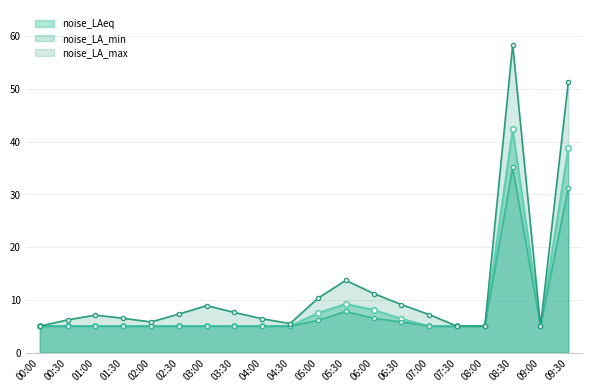

List the series in order of their overall mean, highest first.

noise_LA_max, noise_LAeq, noise_LA_min